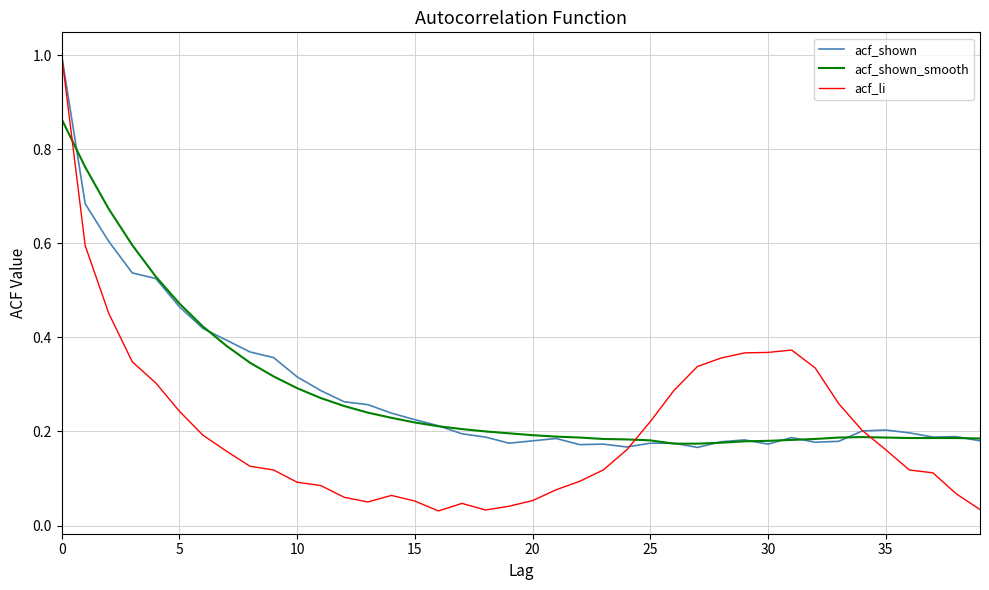

What is the difference between the second highest and minimum values in the acf_shown_smooth series?

0.6